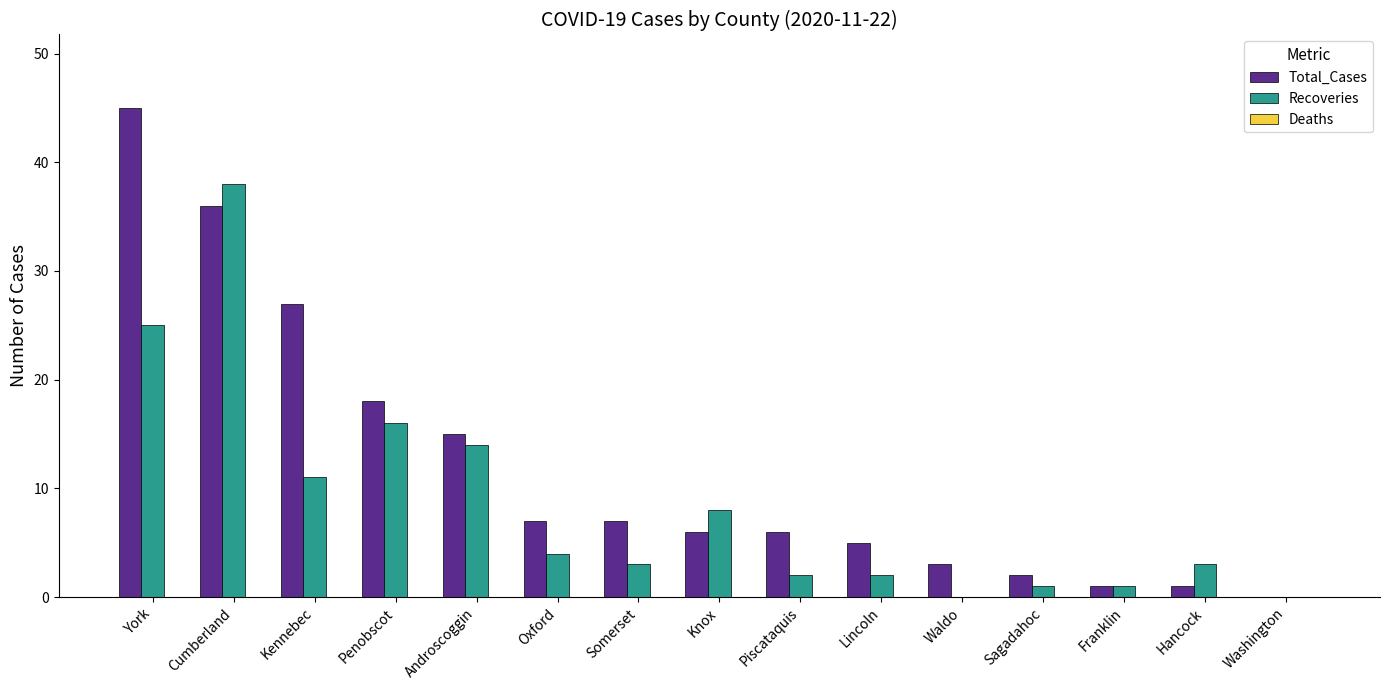

What is the spread (max minus min) of values at Cumberland?

2